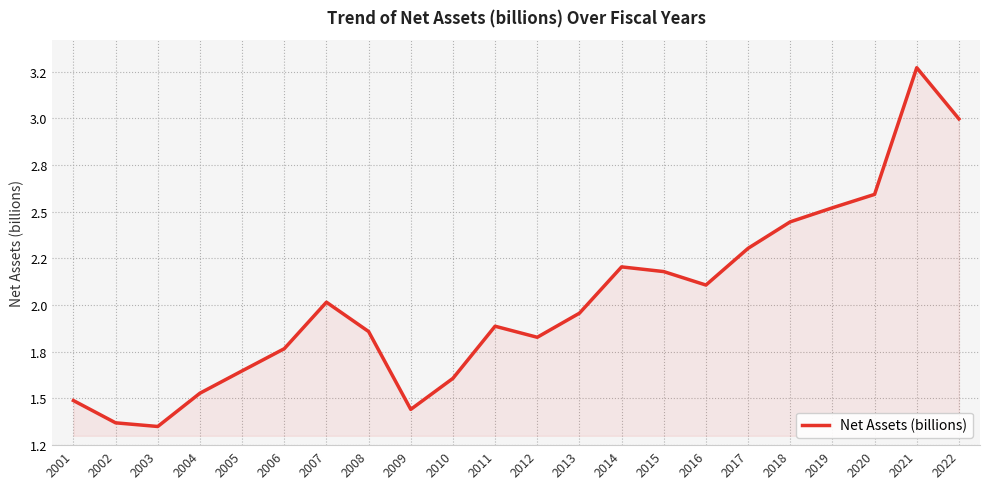

True or false: the data shows 0.9 at 2018.

False